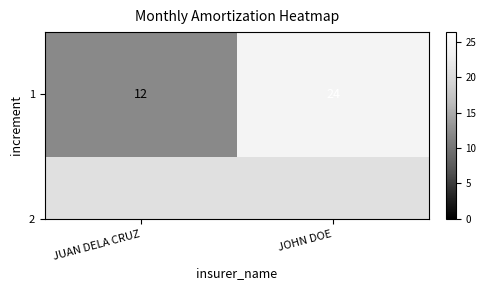

Is it true that the value at JUAN DELA CRUZ is 12?

True